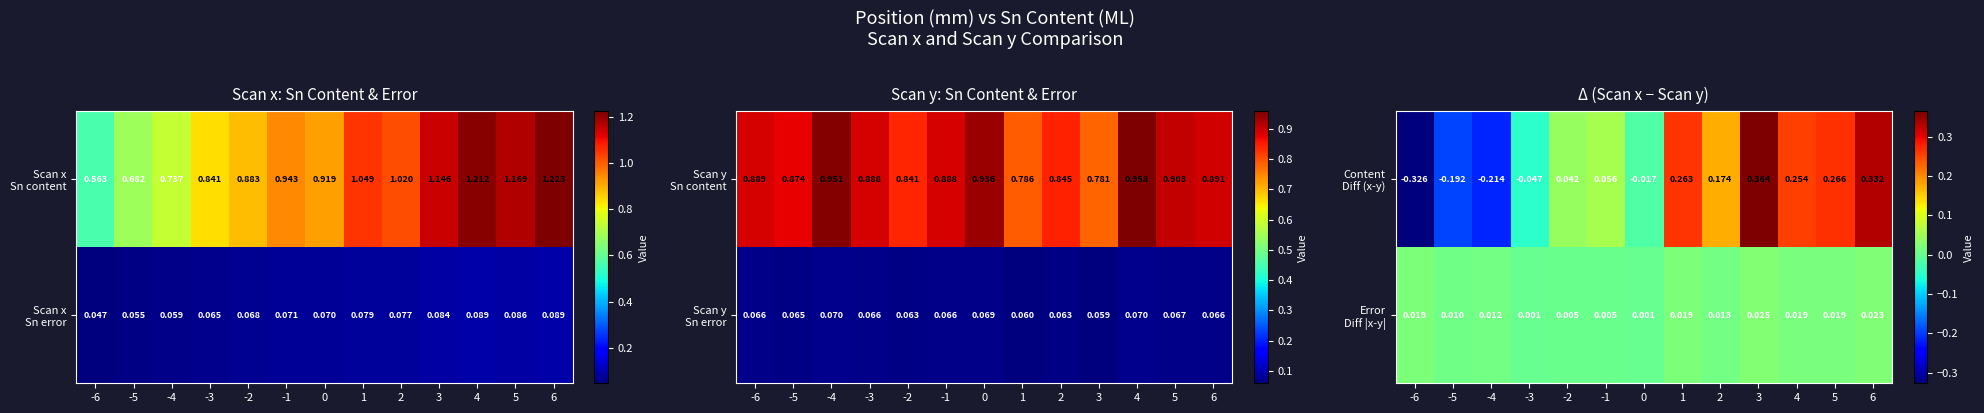

Which series has the largest range (max minus min)?

Content Diff (x-y)